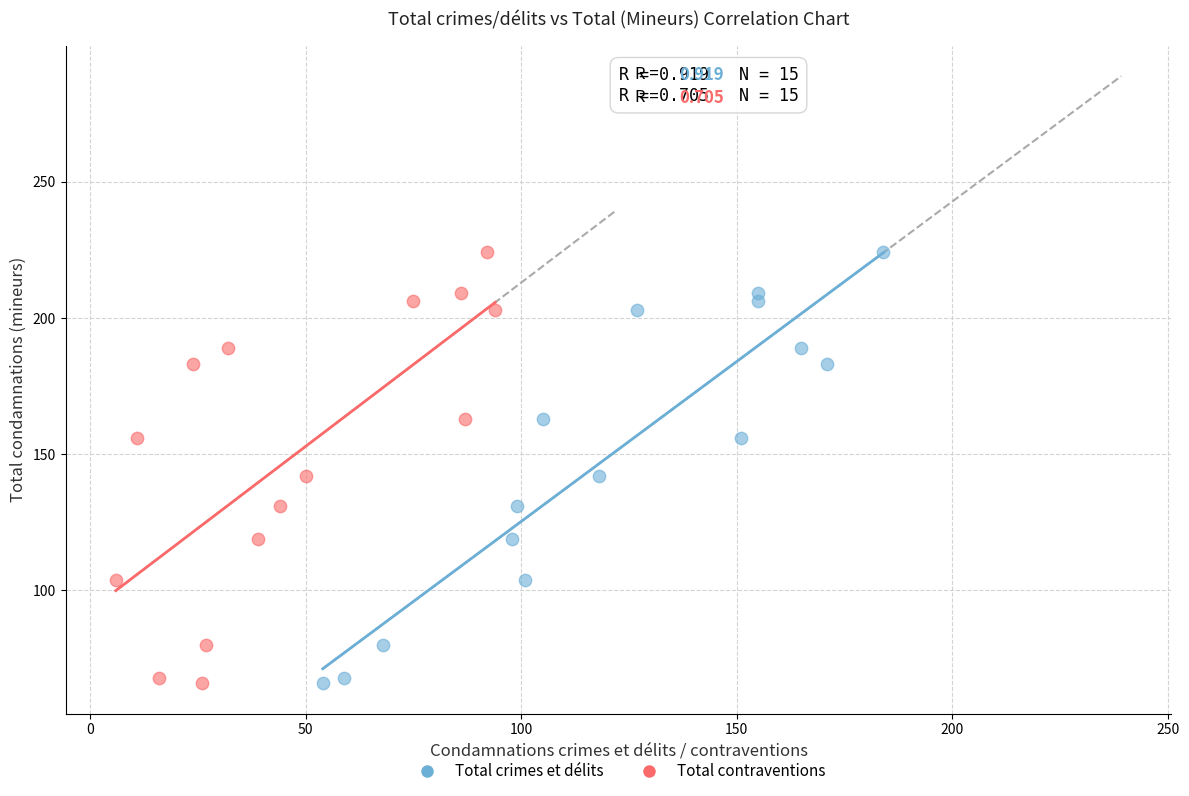

What are all the series names shown in the legend?

Total crimes et délits, Total contraventions